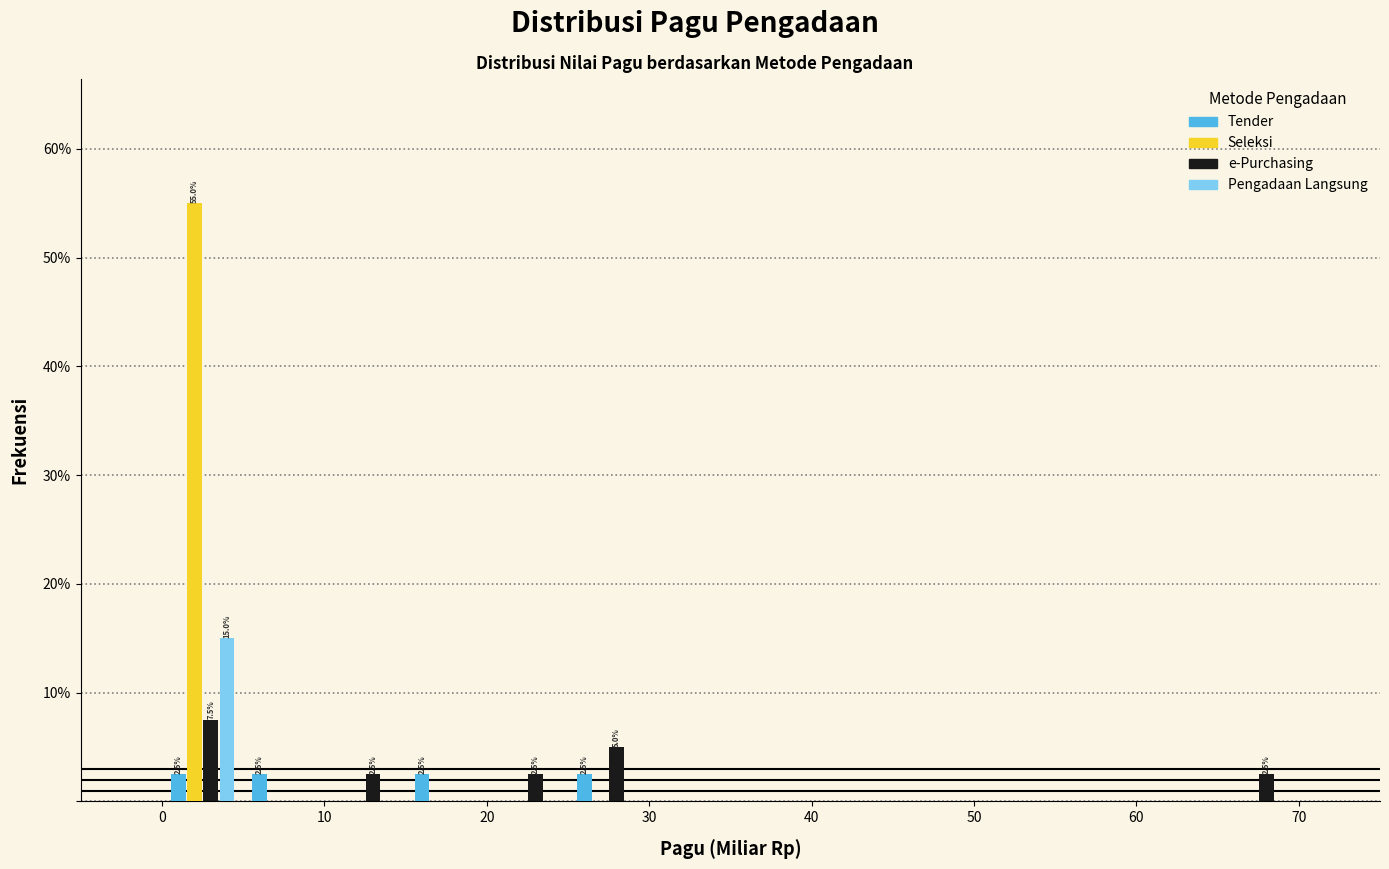

In the Pengadaan Langsung series, which range on the x-axis has the tallest bar?

0 to 5